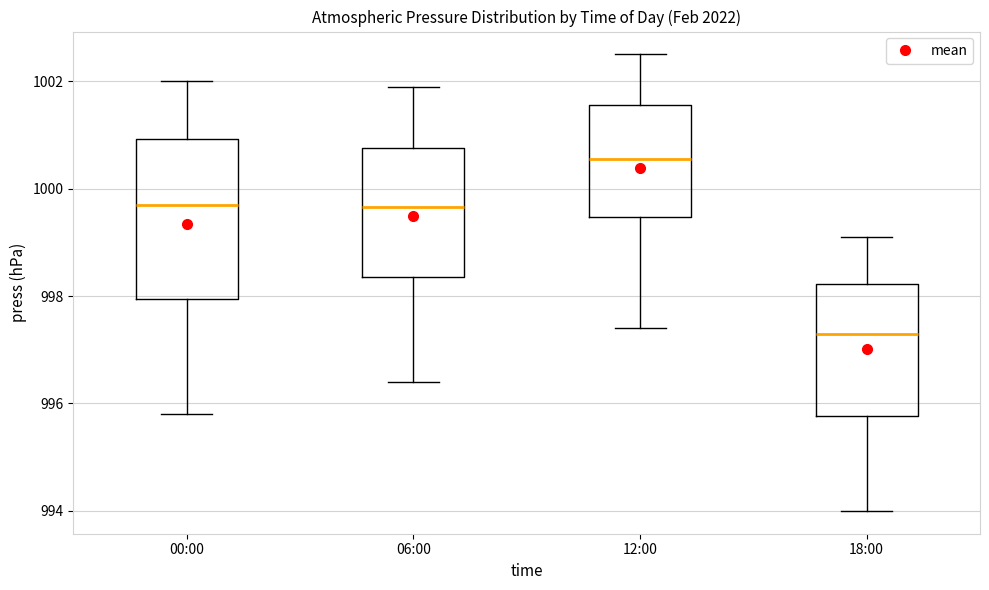

Reading left to right, transcribe this box plot: for each box, give where its median line is, the range the box spans, and where its two whiskers end, as read against the y-axis. The values are not printed on the chart, so give them approximately, as read against the axis.

00:00: median 999.8, box 998.0 to 1001.0, whiskers 995.8 to 1002.0
06:00: median 999.6, box 998.4 to 1000.8, whiskers 996.4 to 1002.0
12:00: median 1000.6, box 999.4 to 1001.6, whiskers 997.4 to 1002.6
18:00: median 997.4, box 995.8 to 998.2, whiskers 994.0 to 999.2